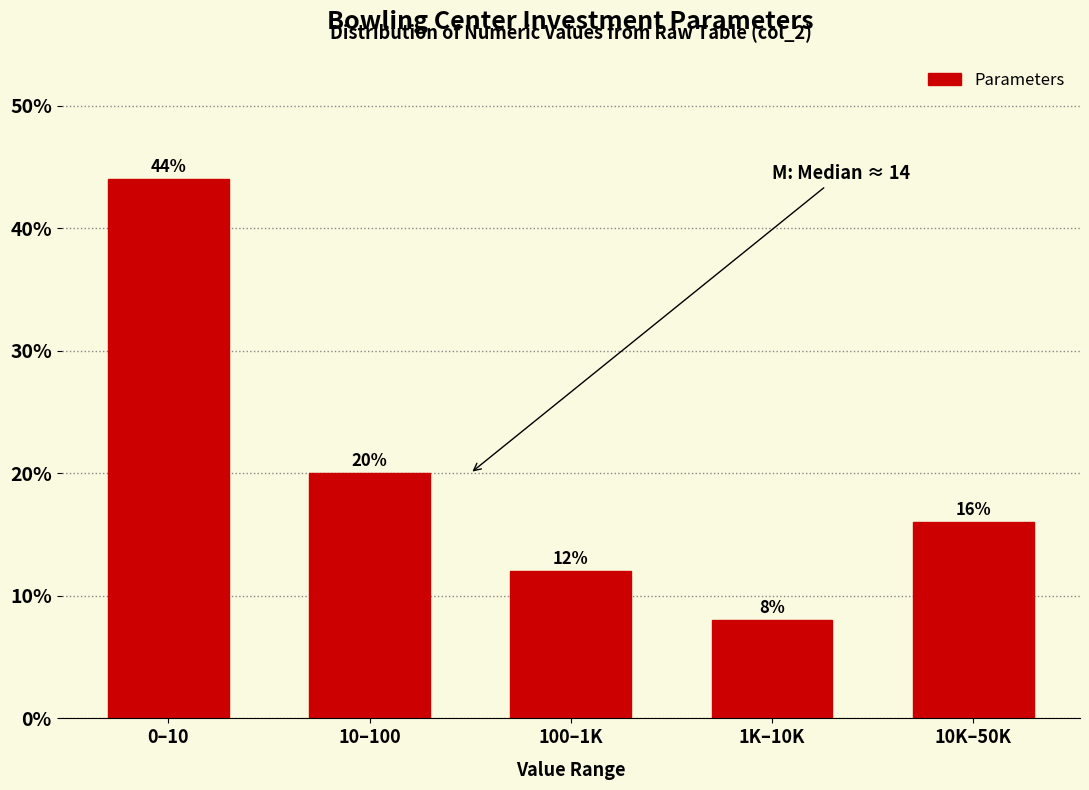

Reading right to left, what are all the values shown in this chart?

16	8	12	20	44